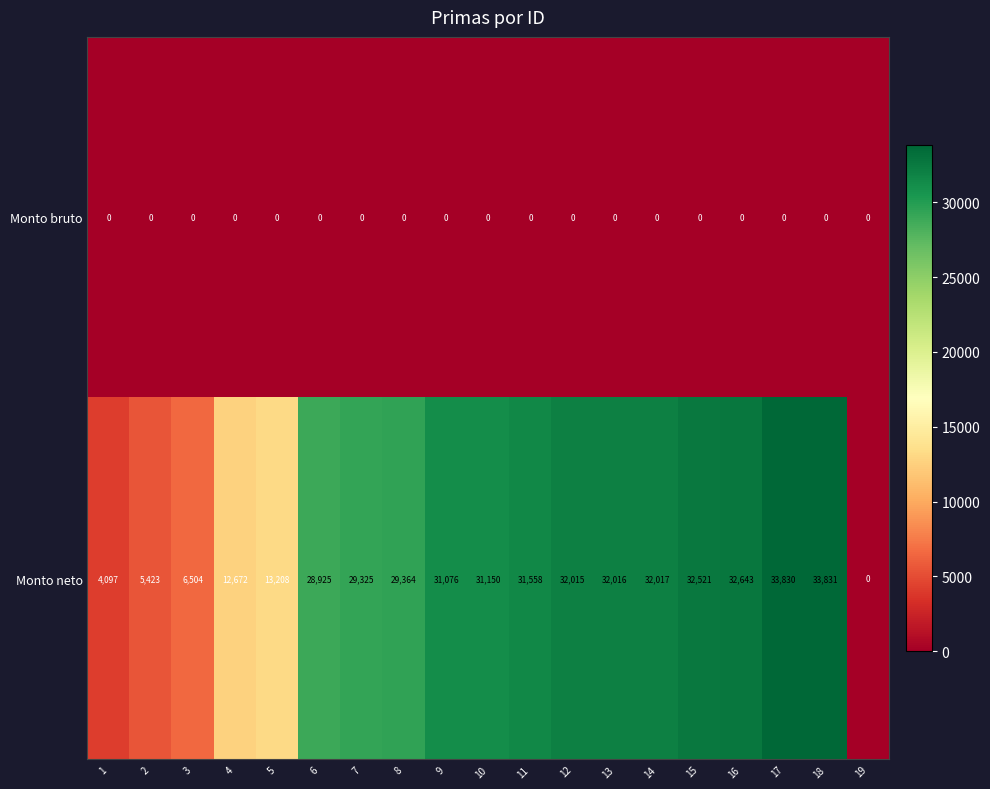

What is the difference between the second highest and minimum values in the Monto neto series?

33830